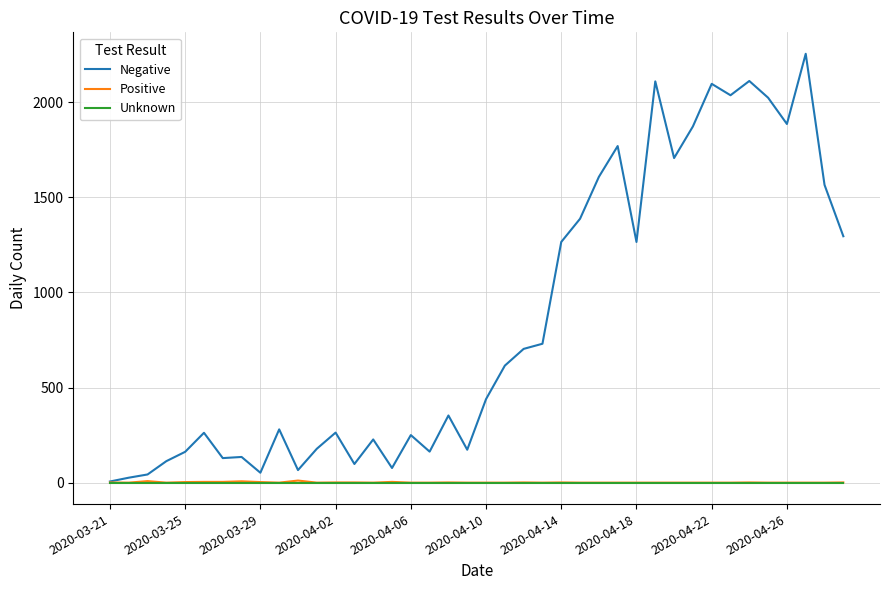

What is the maximum value shown in the chart?

2254